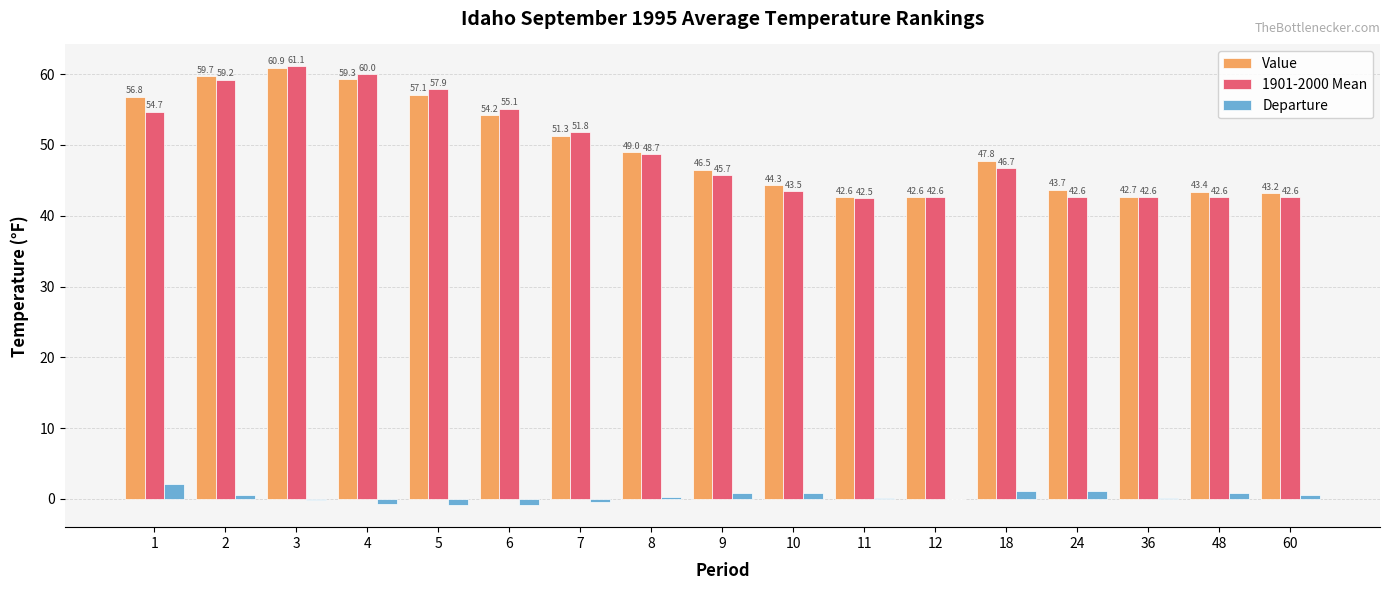

What is the sum of all Value values?

845.1